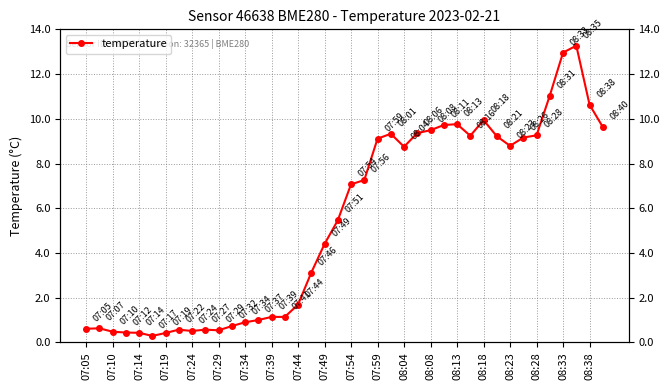

What is the greatest value displayed?

13.3